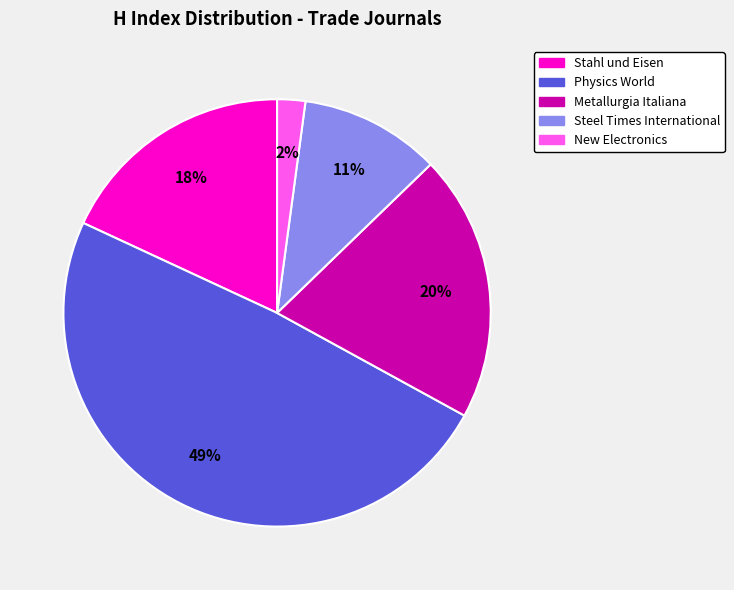

Rank the categories by value from highest to lowest.

Physics World, Metallurgia Italiana, Stahl und Eisen, Steel Times International, New Electronics